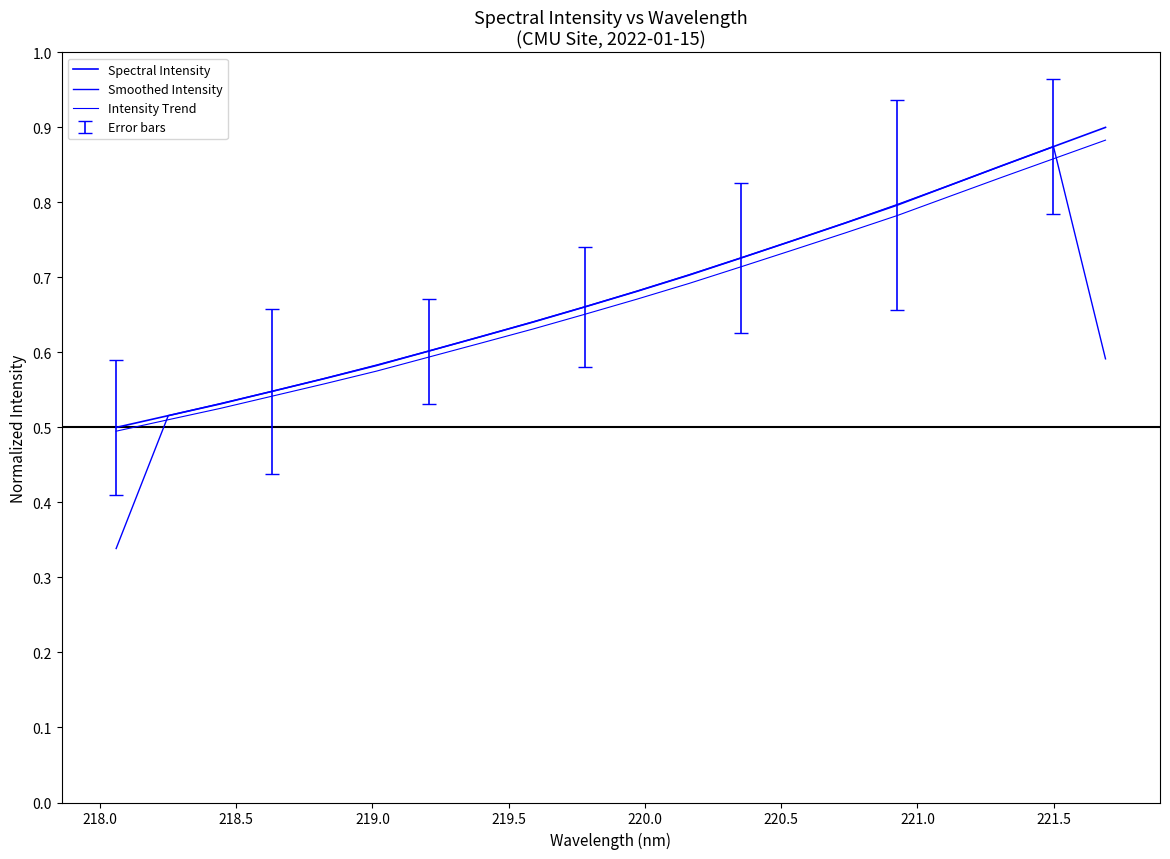

Is this an area chart (filled region under the line)?

No